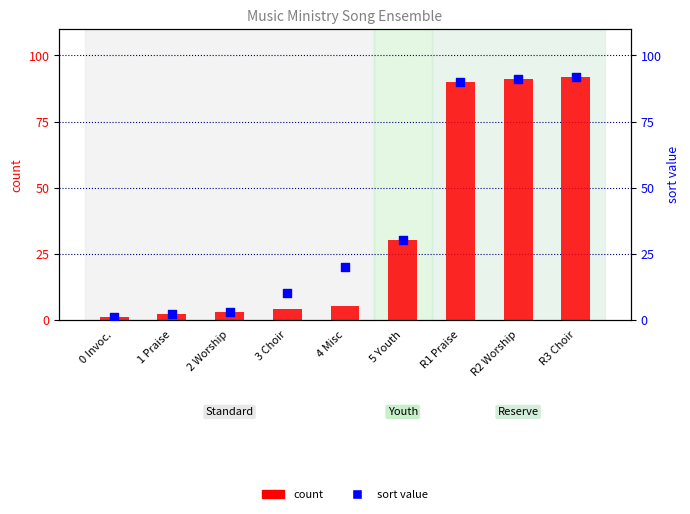

Which series has the largest Y range (max minus min)?

count